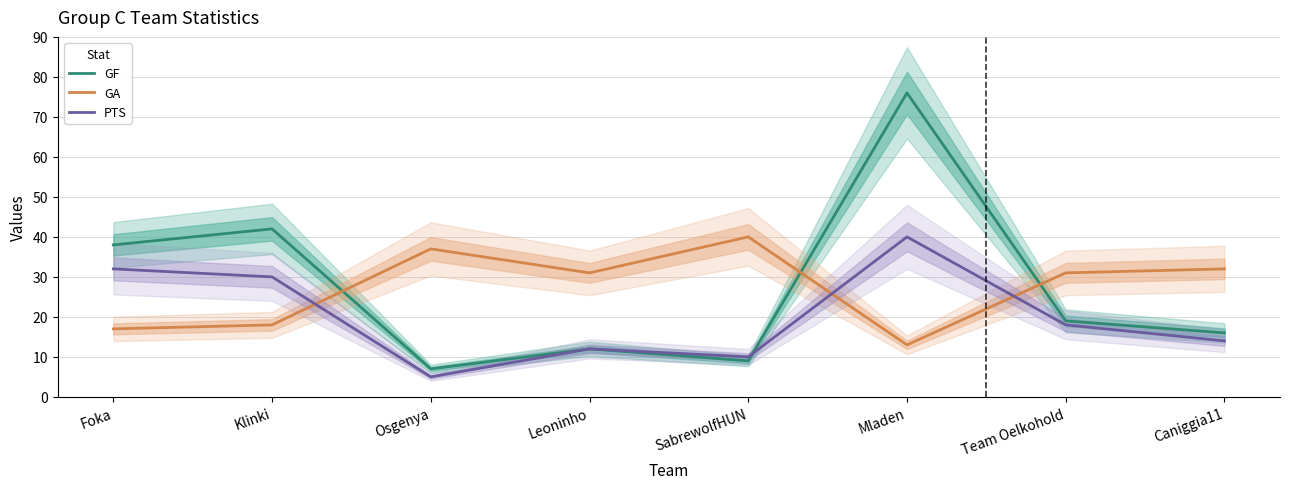

What is the total value across all series at SabrewolfHUN?

59